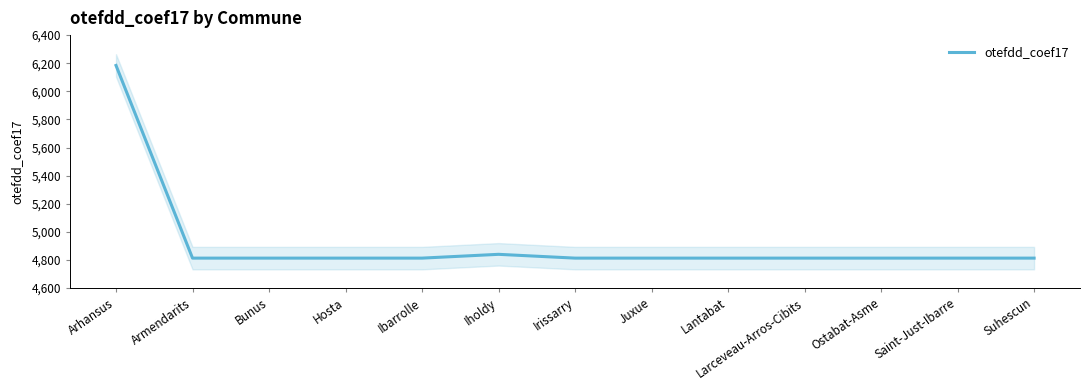

What is the difference between the second highest and second lowest values?

27